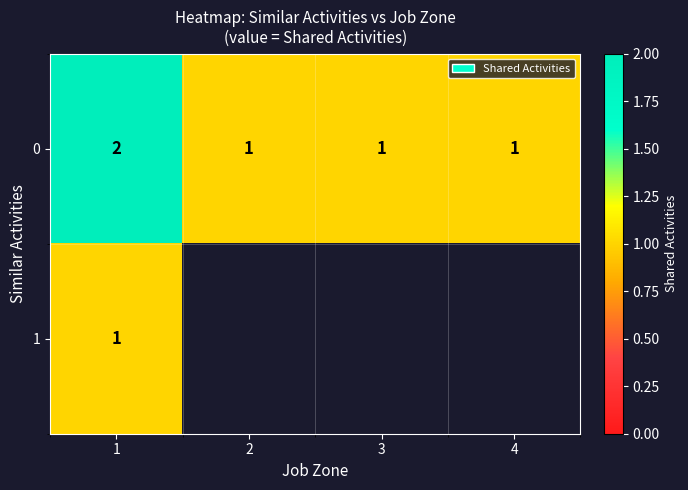

The 0 series shows 1 at 3. True or false?

True